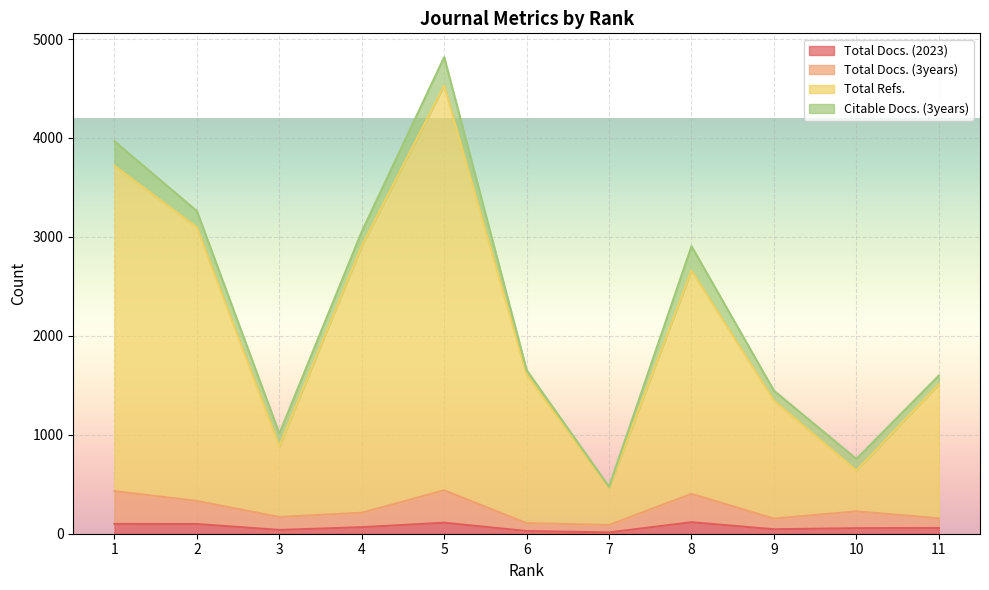

True or false: Total Docs. (2023) has more than 1 interior local peaks.

True